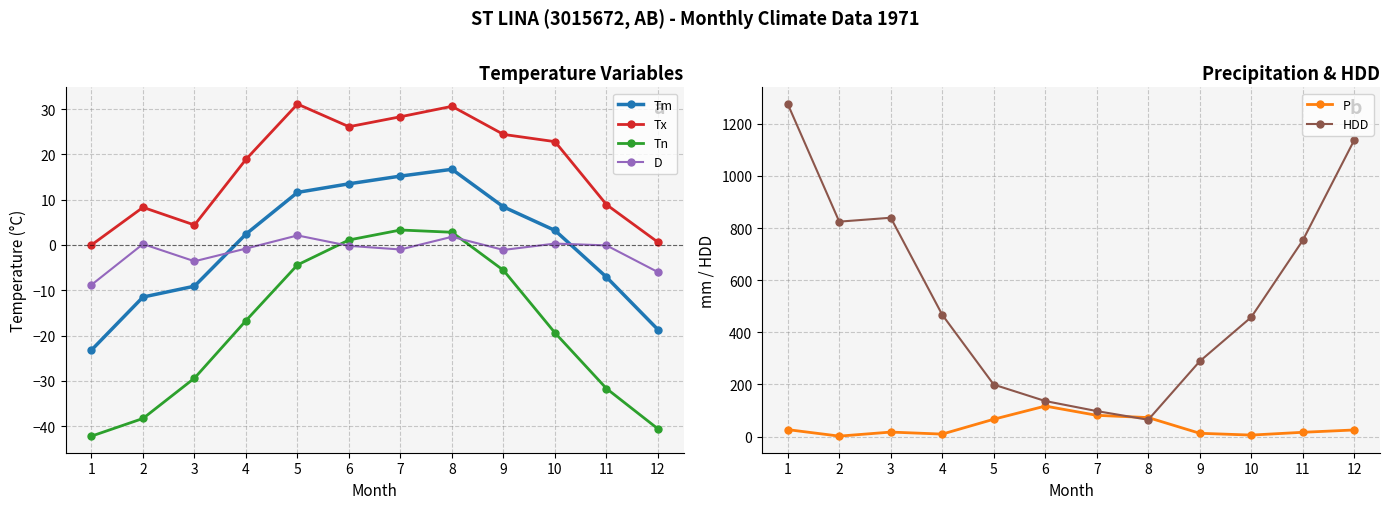

True or false: Tm and HDD intersect in this chart.

False